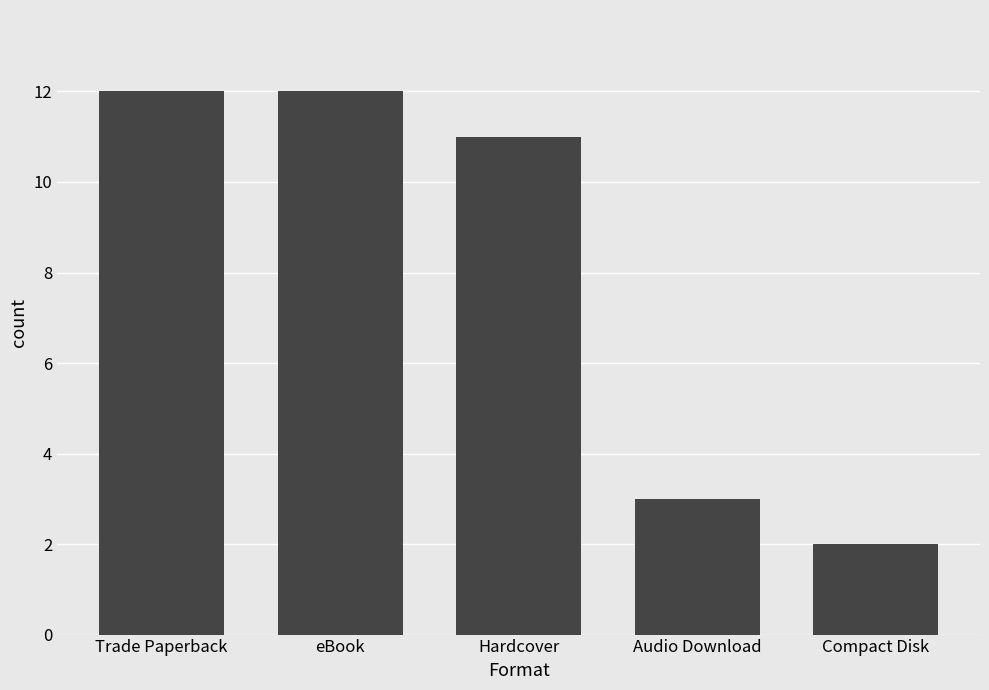

Read the value at eBook, to the nearest 5.

10